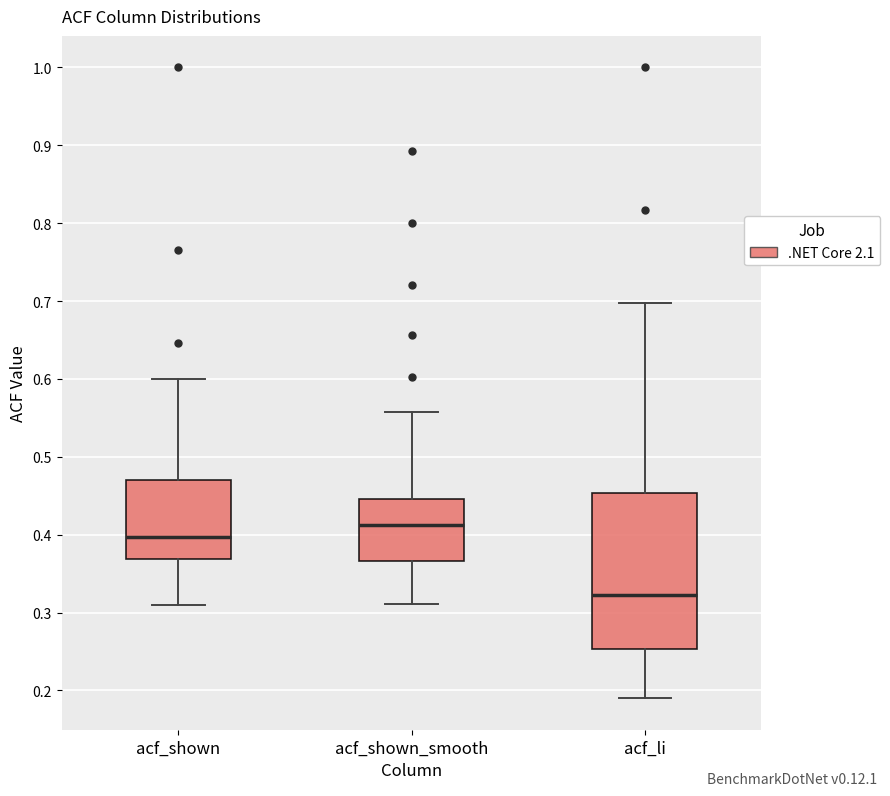

Where is the lower edge of the box for acf_shown_smooth on the y-axis? The values are not printed on the chart, so give them approximately, as read against the axis.

0.37